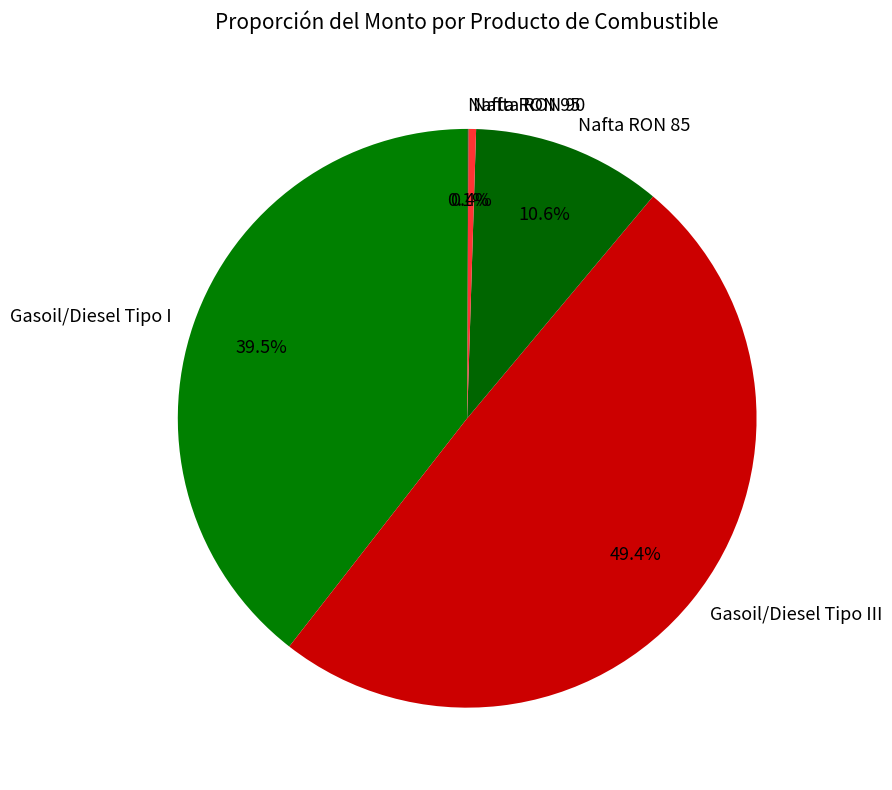

What percentage is NOT represented by Nafta RON 90?

99.6%